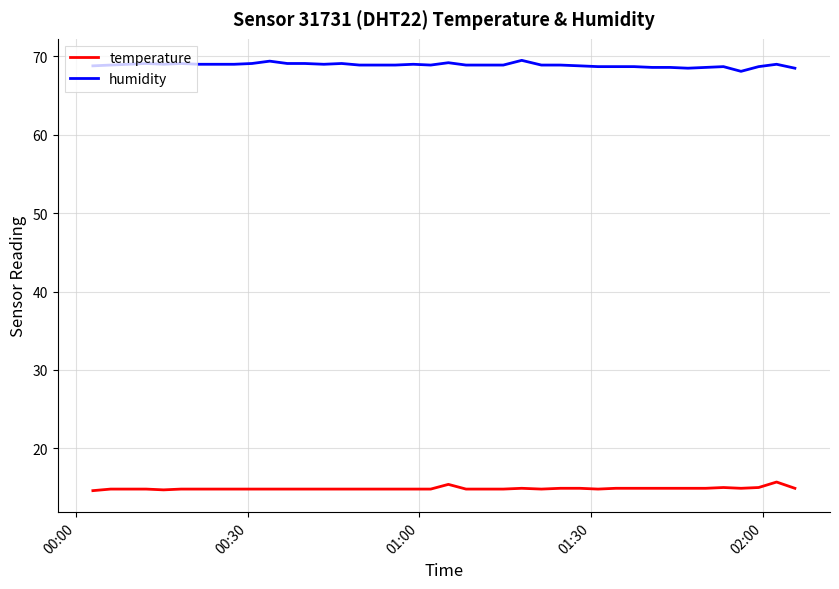

True or false: humidity and temperature intersect in this chart.

False